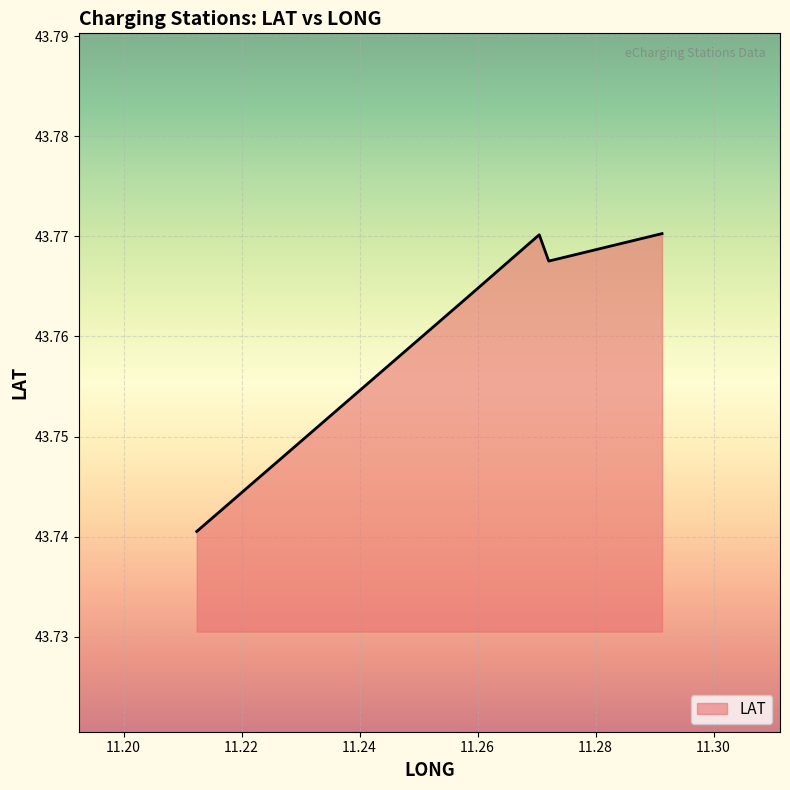

Count the values in the range 43 to 44.

5